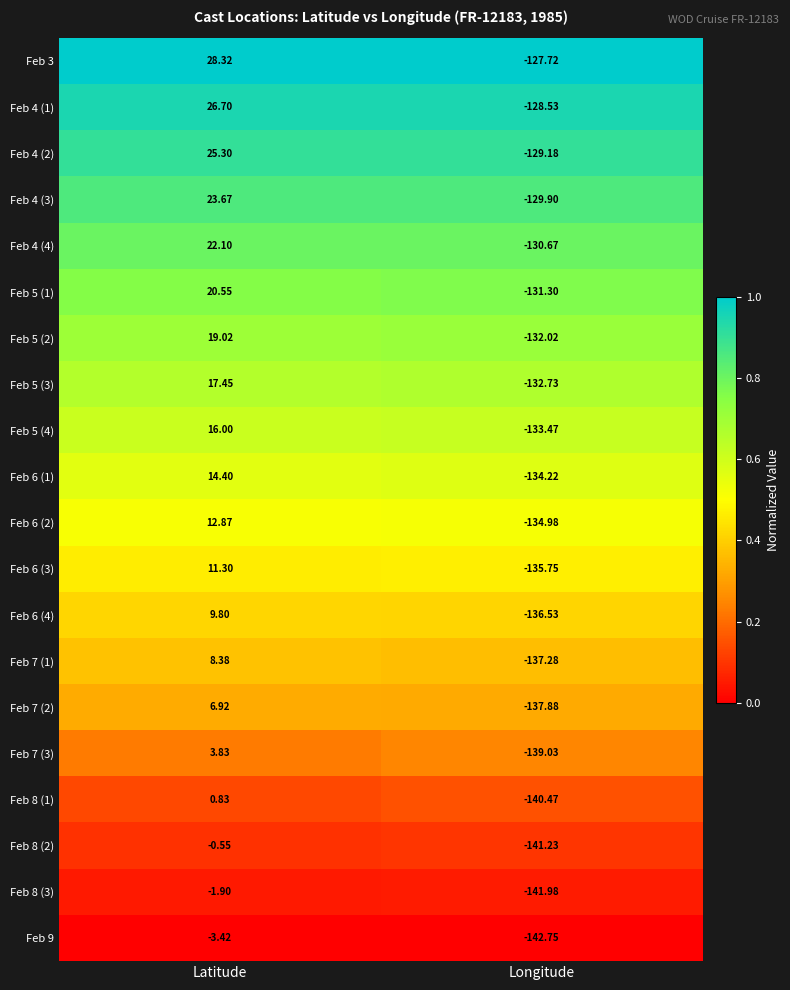

Where is Feb 7 (3) nearest to the value -67?

Latitude